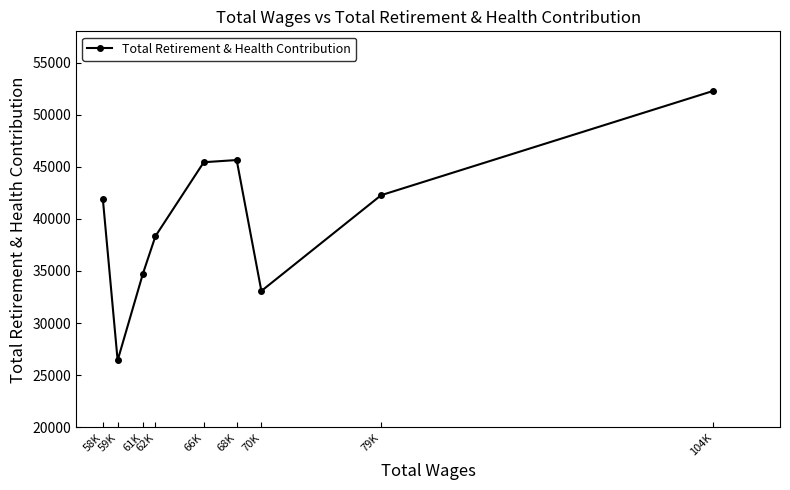

Reading left to right, extract all data points from this chart.

41904	26419	34755	38345	45439	45649	33083	42275	52285